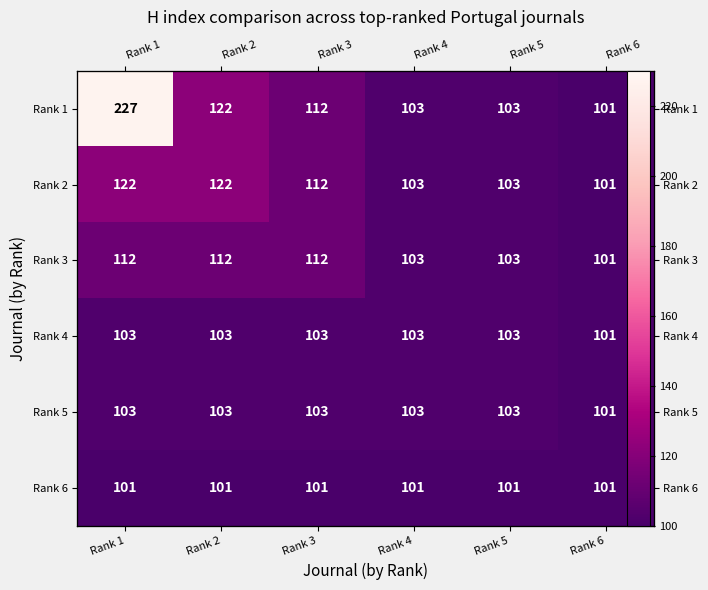

Where does the Rank 1 series first go above 112?

Rank 1